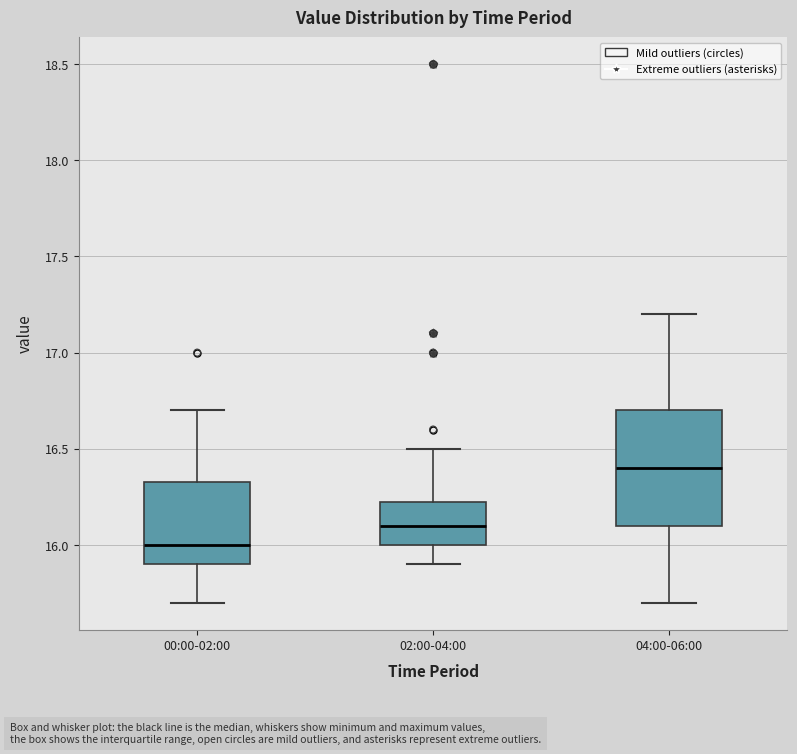

Which box's median line is the lowest?

00:00-02:00